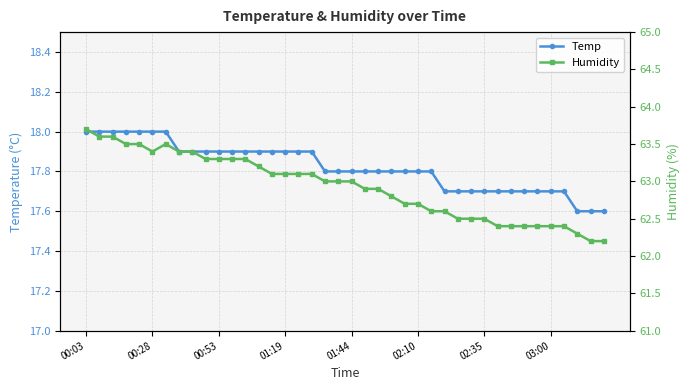

What is the maximum value for Temp?

18.0